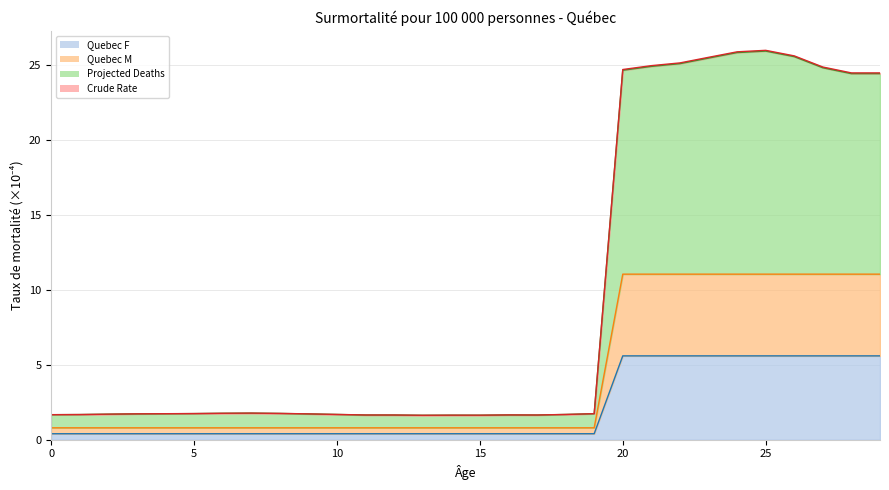

What is the total value across all series at 4?

4.7